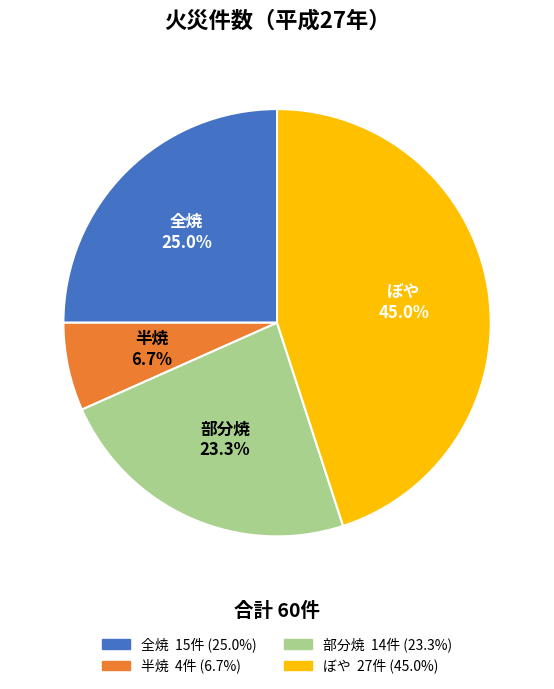

Rank the categories by value from lowest to highest.

半焼, 部分焼, 全焼, ぼや